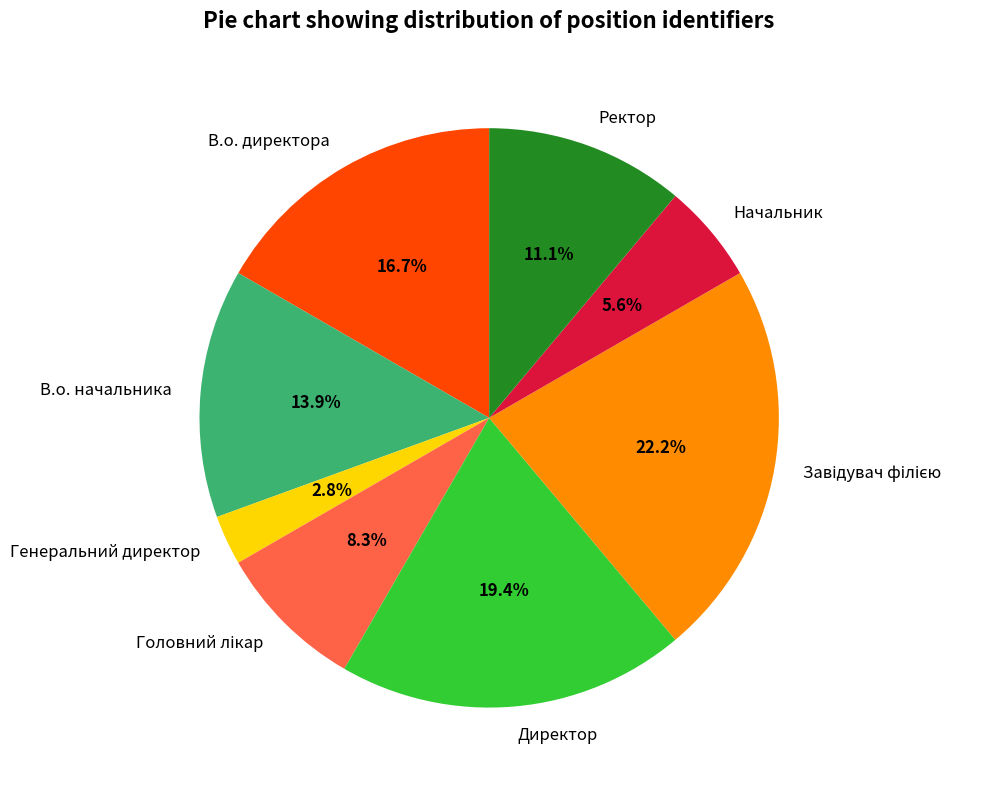

How many slices are in this pie chart?

8